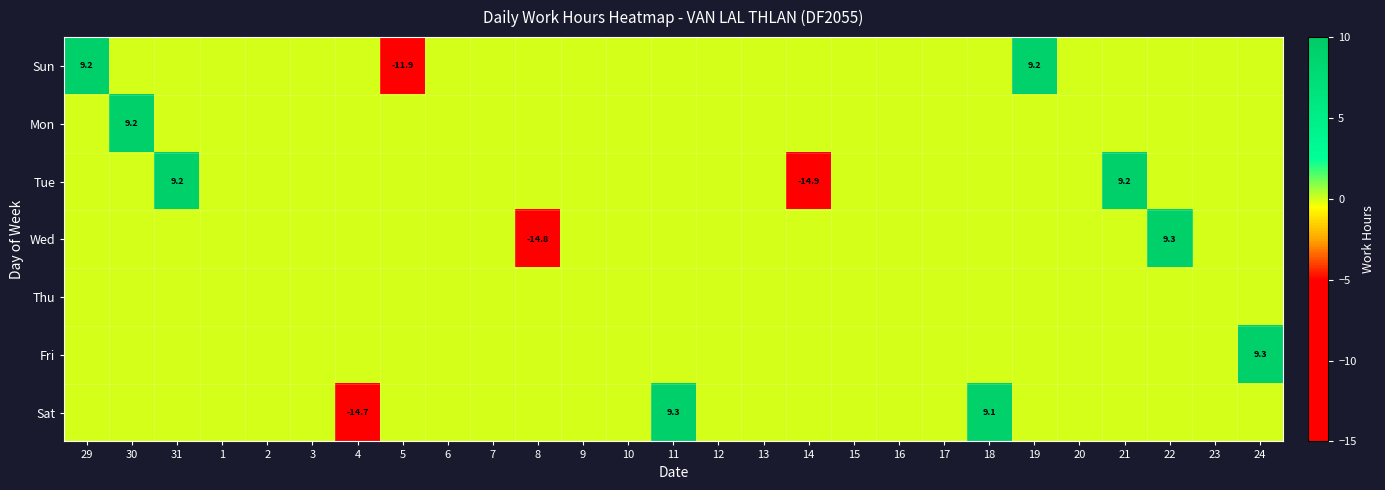

Is it true that Tue equals 0.0 at 22?

True